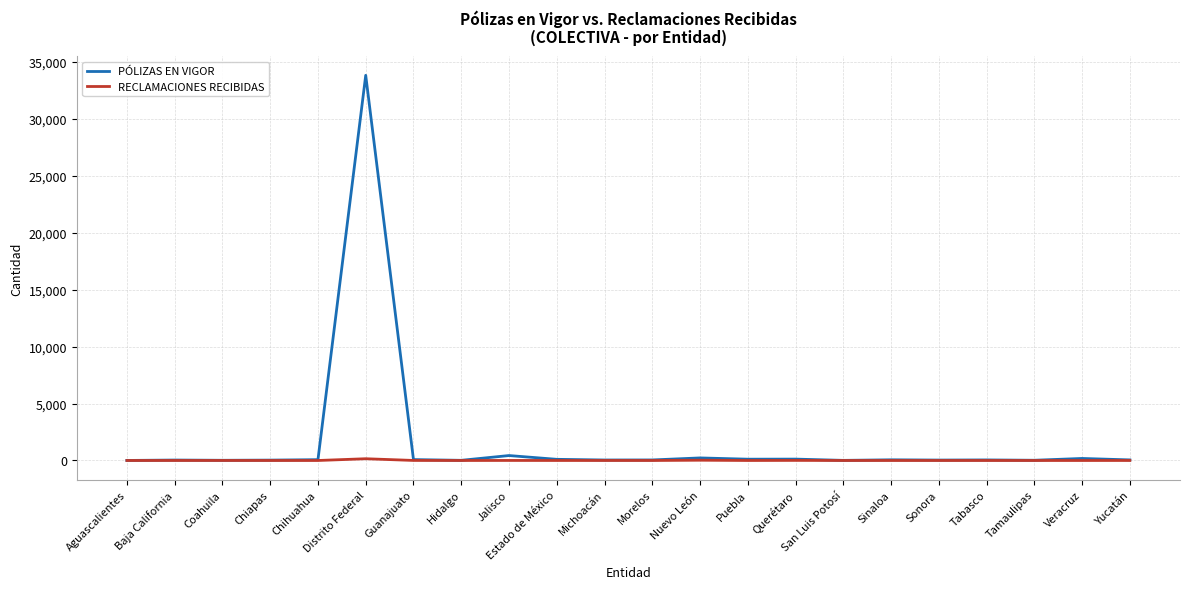

List the series in order of their peak value, highest first.

PÓLIZAS EN VIGOR, RECLAMACIONES RECIBIDAS